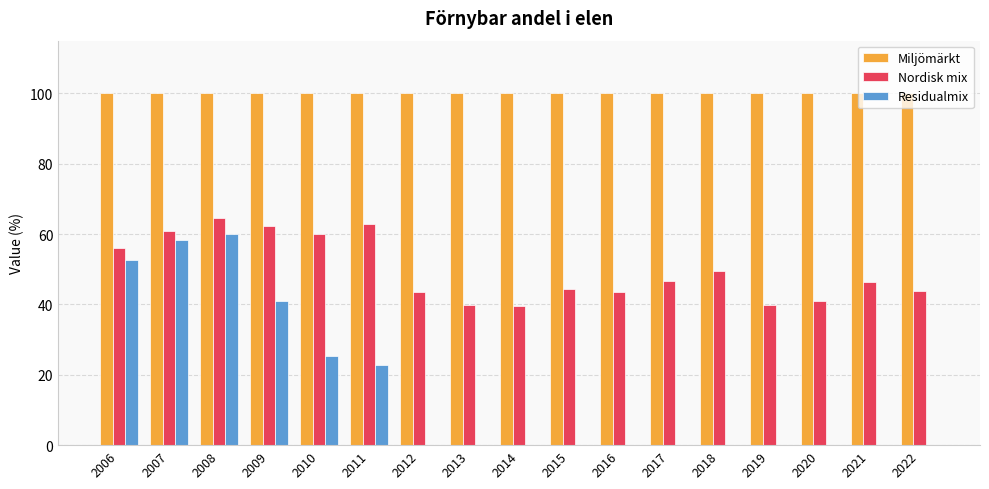

At which label is Residualmix closest to 29?

2010